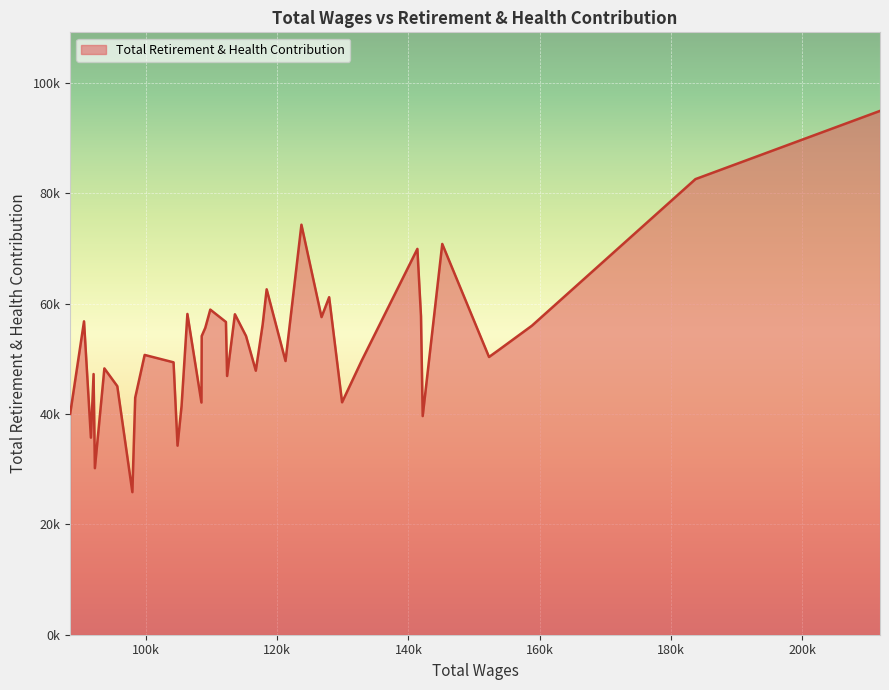

Is this an area chart (filled region under the line)?

Yes